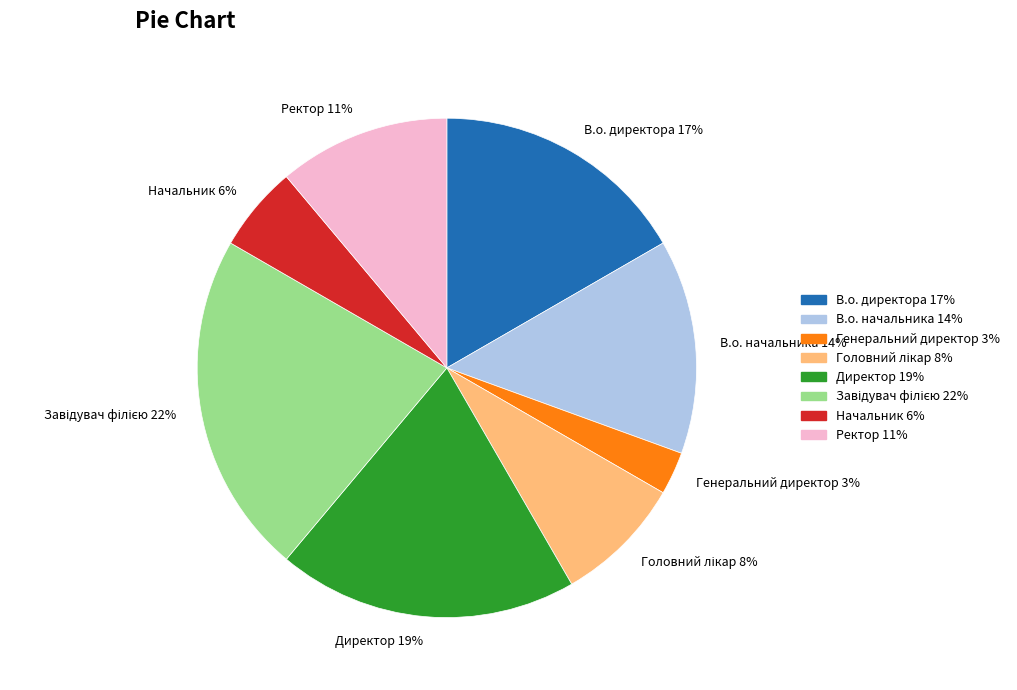

To the nearest percent, what is the difference between the largest and smallest slice percentages?

19%